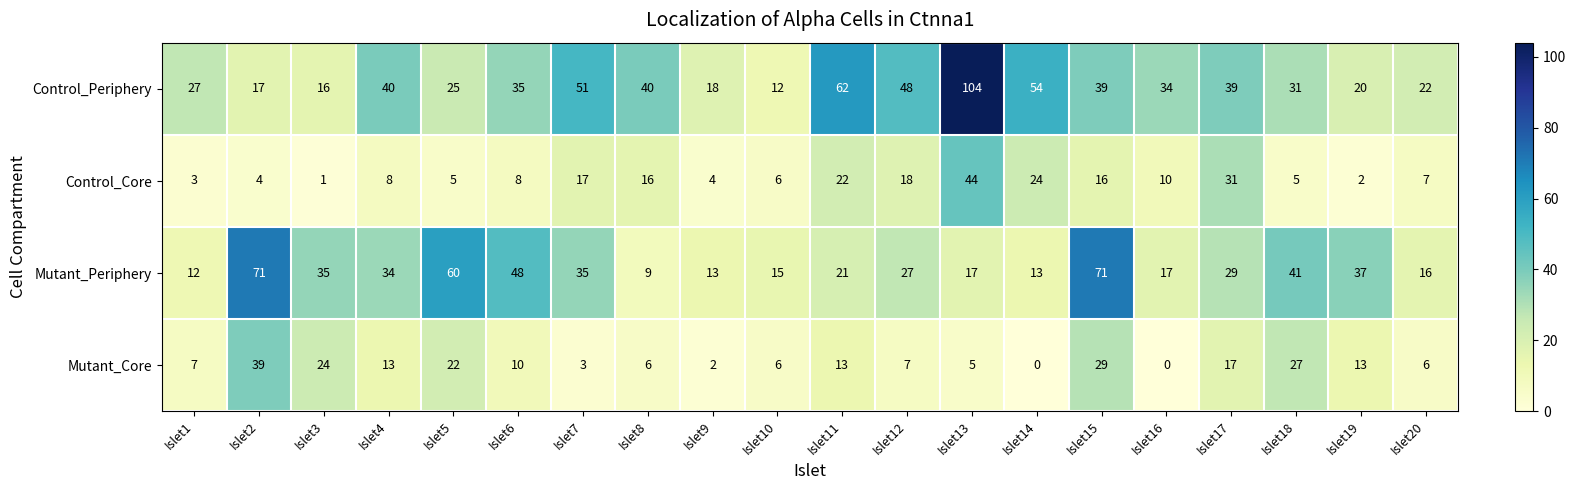

What is the maximum value for Mutant_Periphery?

71